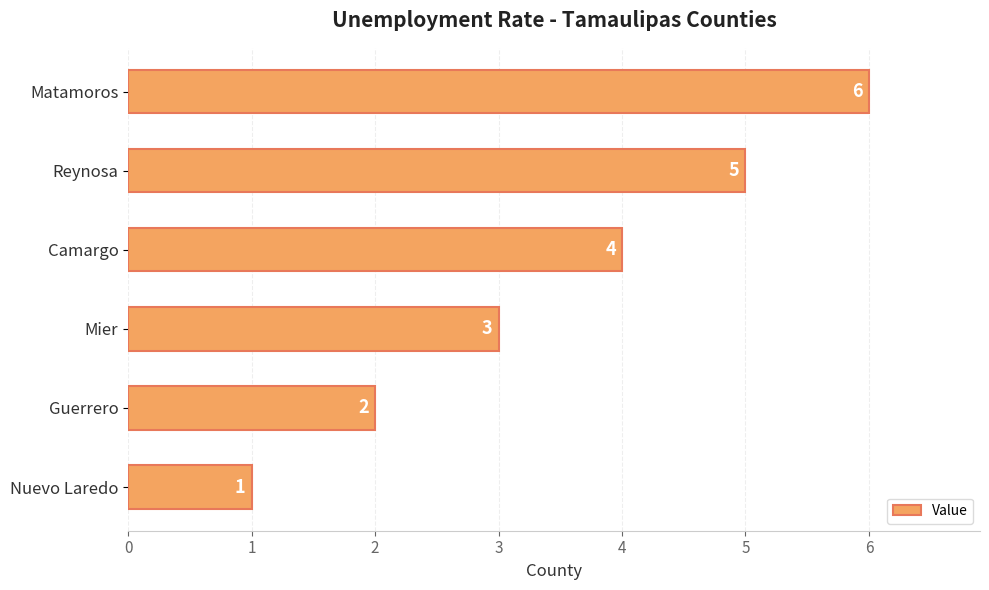

Rank the categories by value from lowest to highest.

Nuevo Laredo, Guerrero, Mier, Camargo, Reynosa, Matamoros